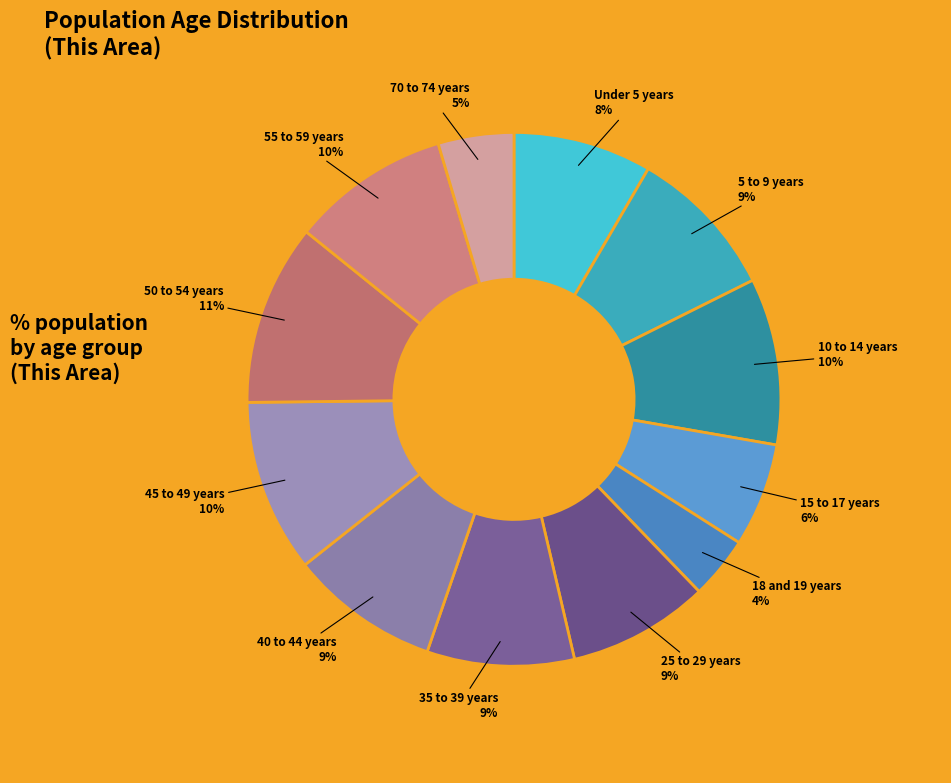

Approximately how many times larger is the value at 35 to 39 years compared to Under 5 years?

1.1